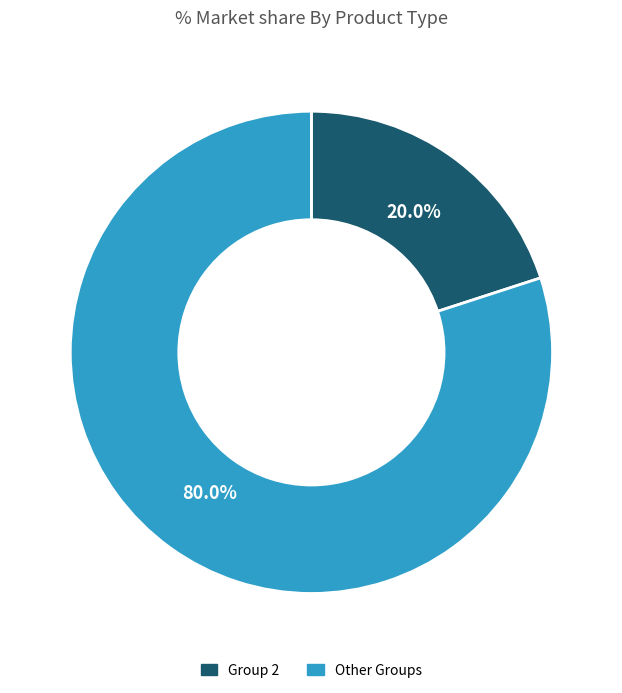

Is there any slice that represents more than half of the pie?

Yes